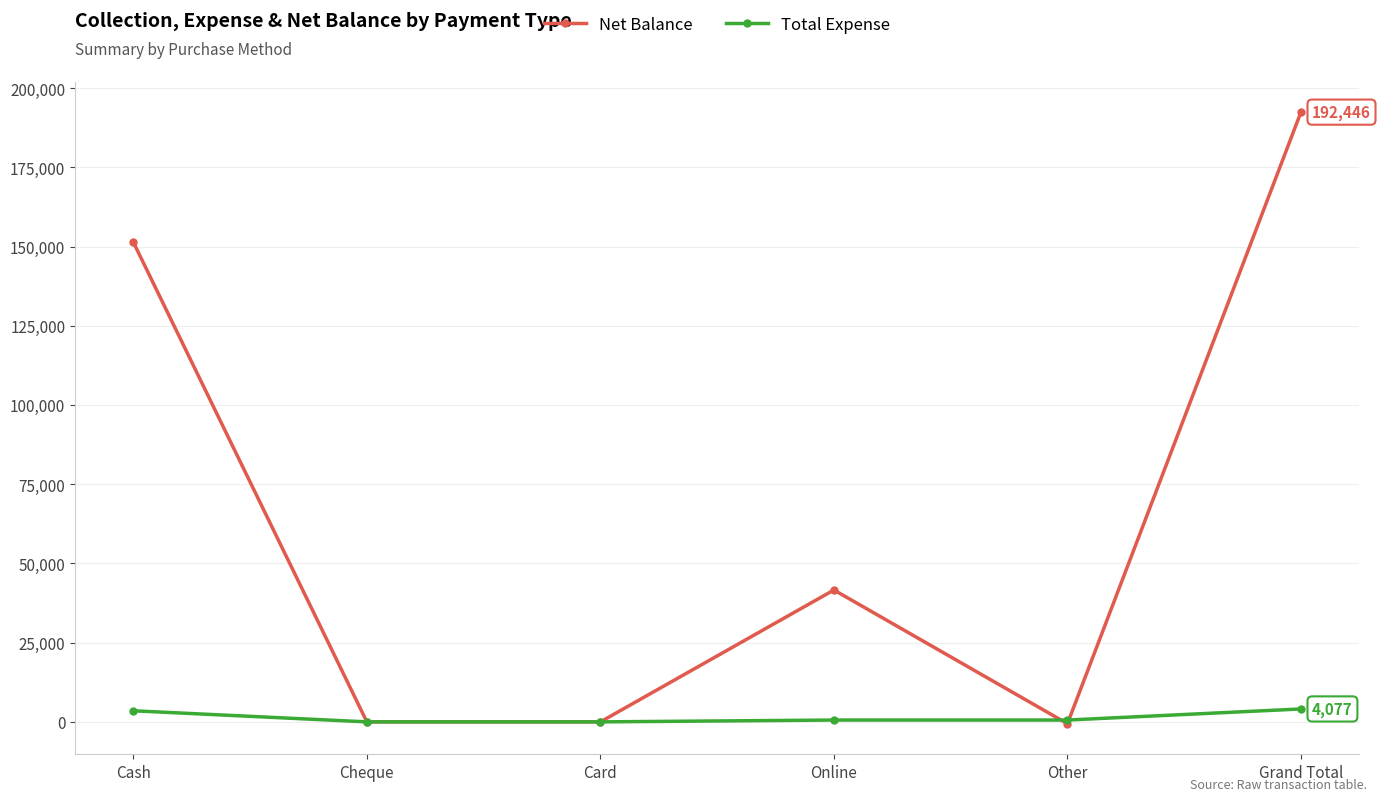

How many categories are shown in the chart?

6